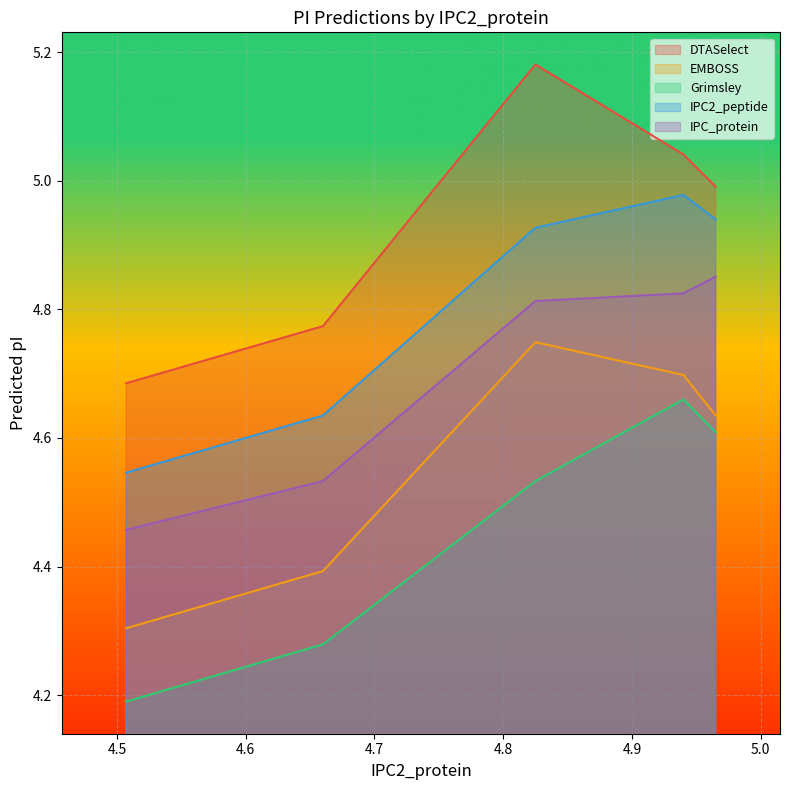

True or false: EMBOSS and IPC2_peptide intersect in this chart.

False